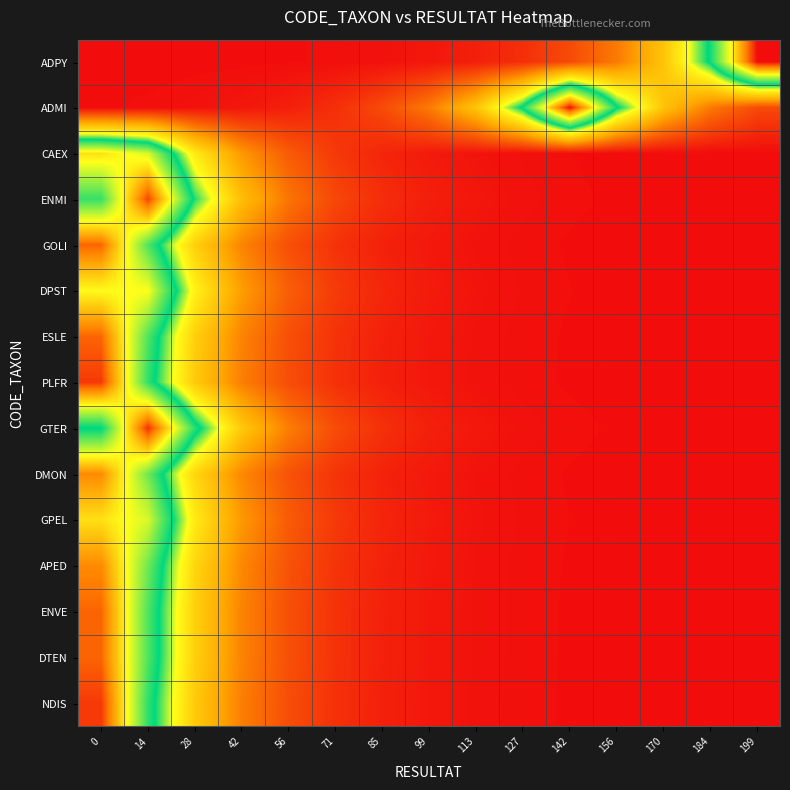

What is the spread (max minus min) of values at 85?

0.1